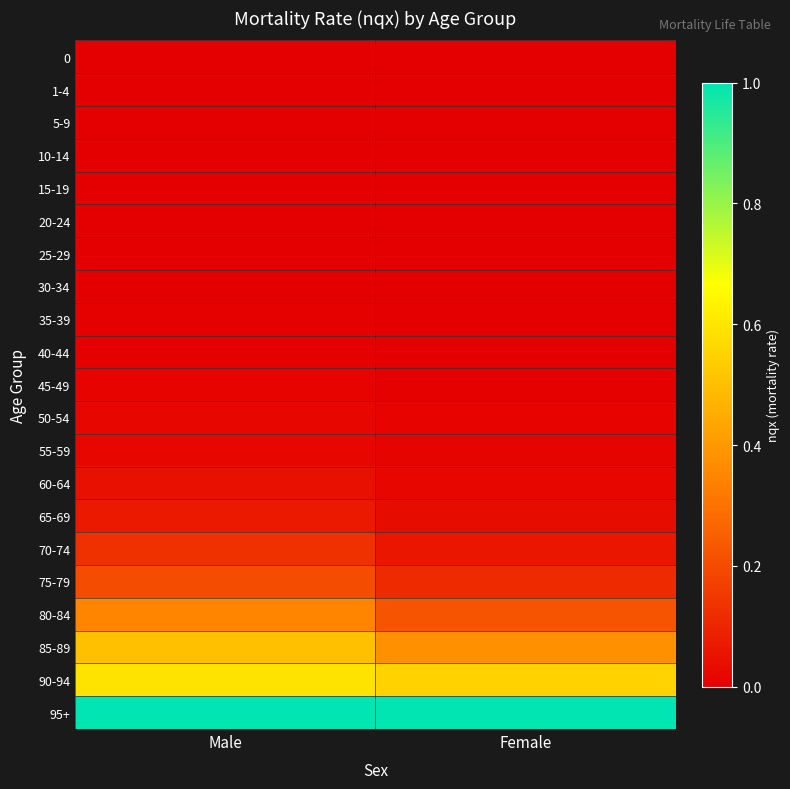

Rank the series at Female from highest to lowest value.

95+, 90-94, 85-89, 80-84, 75-79, 70-74, 65-69, 60-64, 55-59, 50-54, 45-49, 40-44, 30-34, 0, 35-39, 1-4, 25-29, 15-19, 20-24, 10-14, 5-9